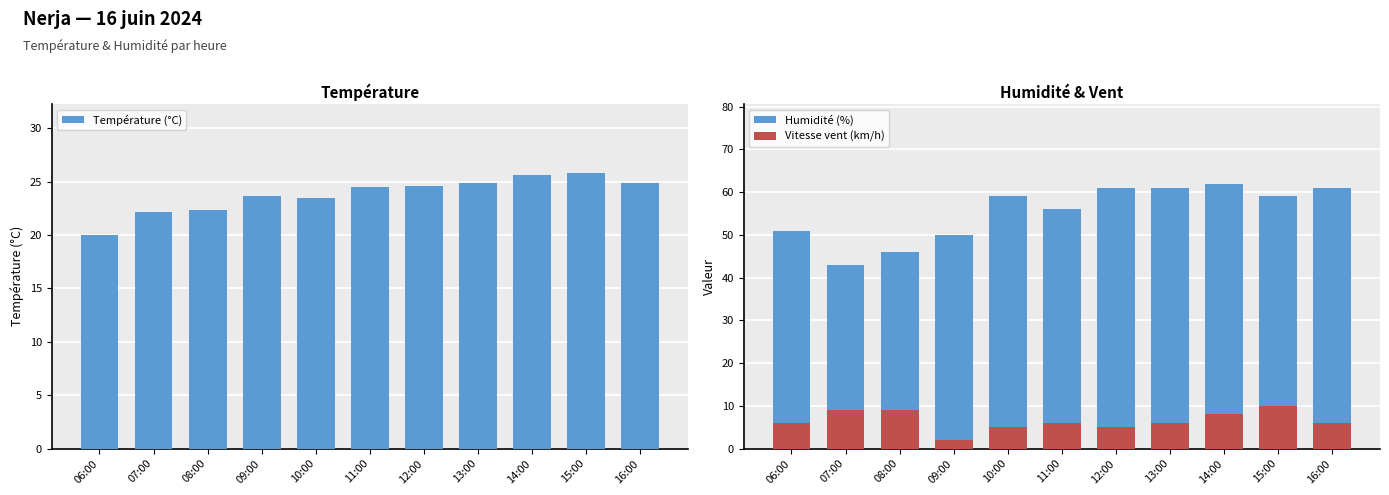

What is the sum of the Température (°C) values at 16:00 and 15:00?

50.7